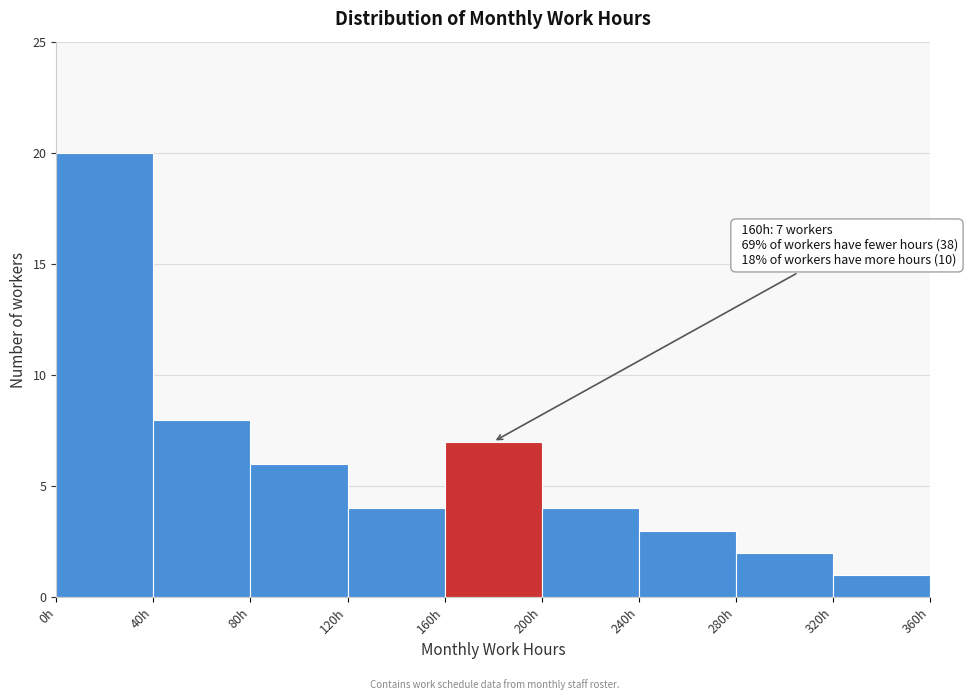

Over which range of the x-axis is the bar tallest?

0 to 40